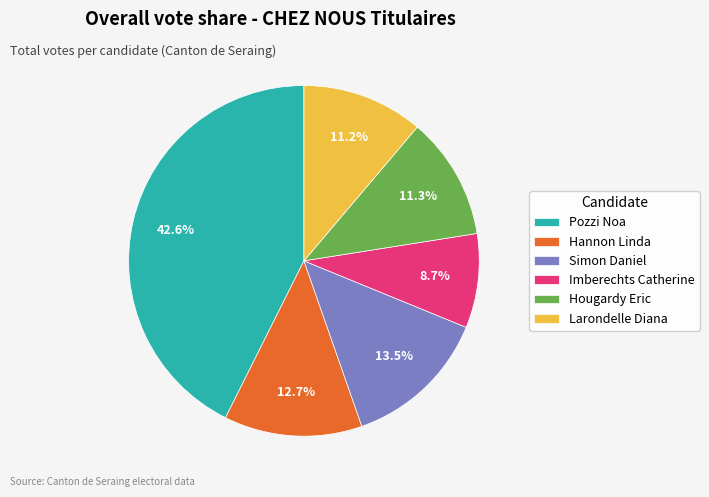

The Imberechts Catherine slice represents 9% of the pie. True or false?

True